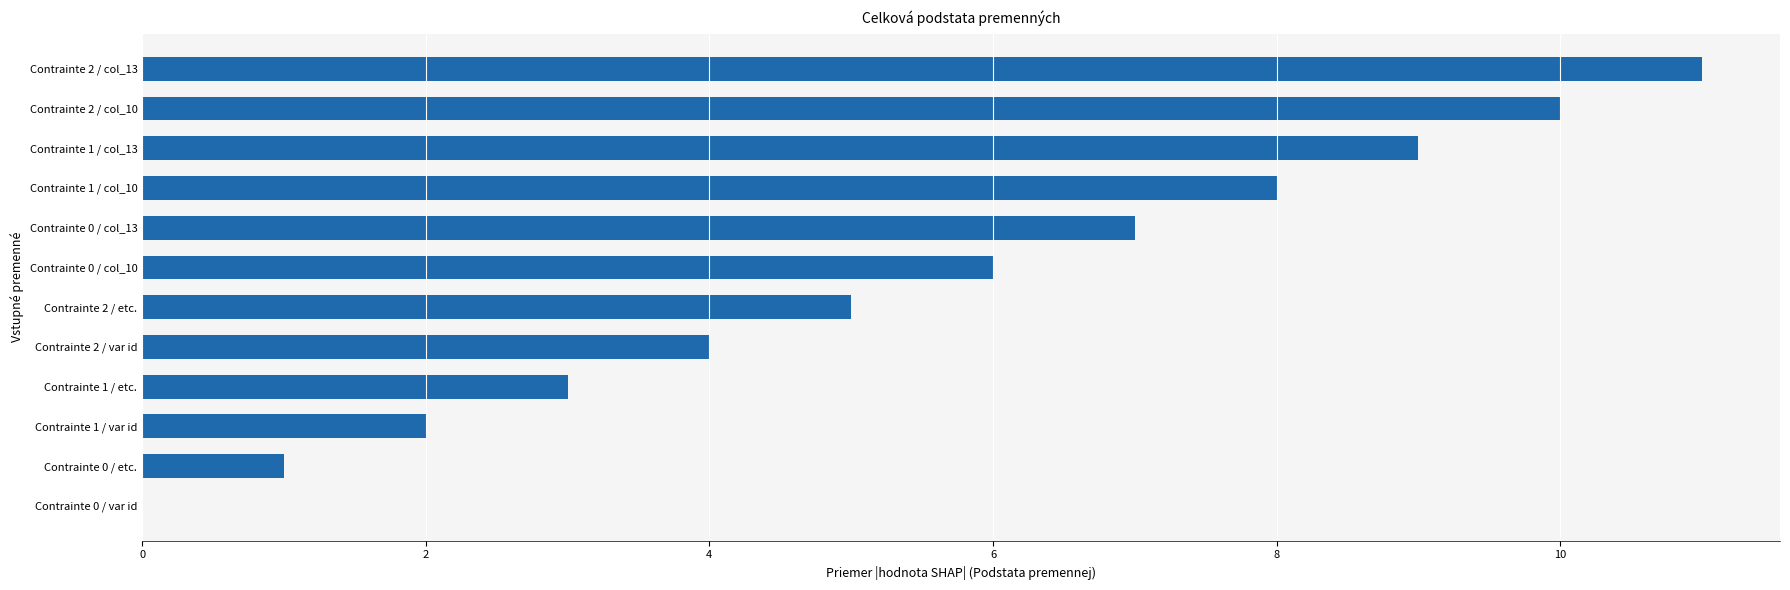

Between Contrainte 0 / etc. and Contrainte 2 / col_10, which is larger?

Contrainte 2 / col_10